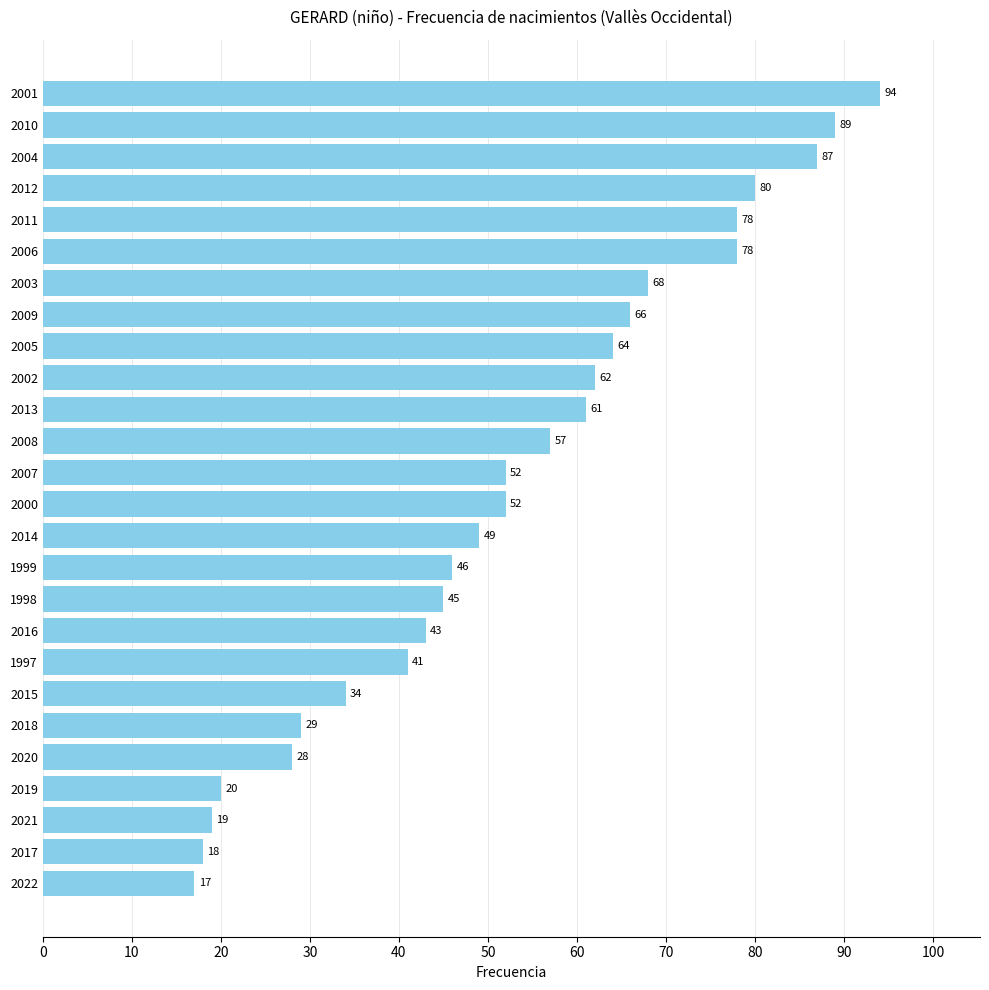

At which category does the chart reach its peak across all series?

2001